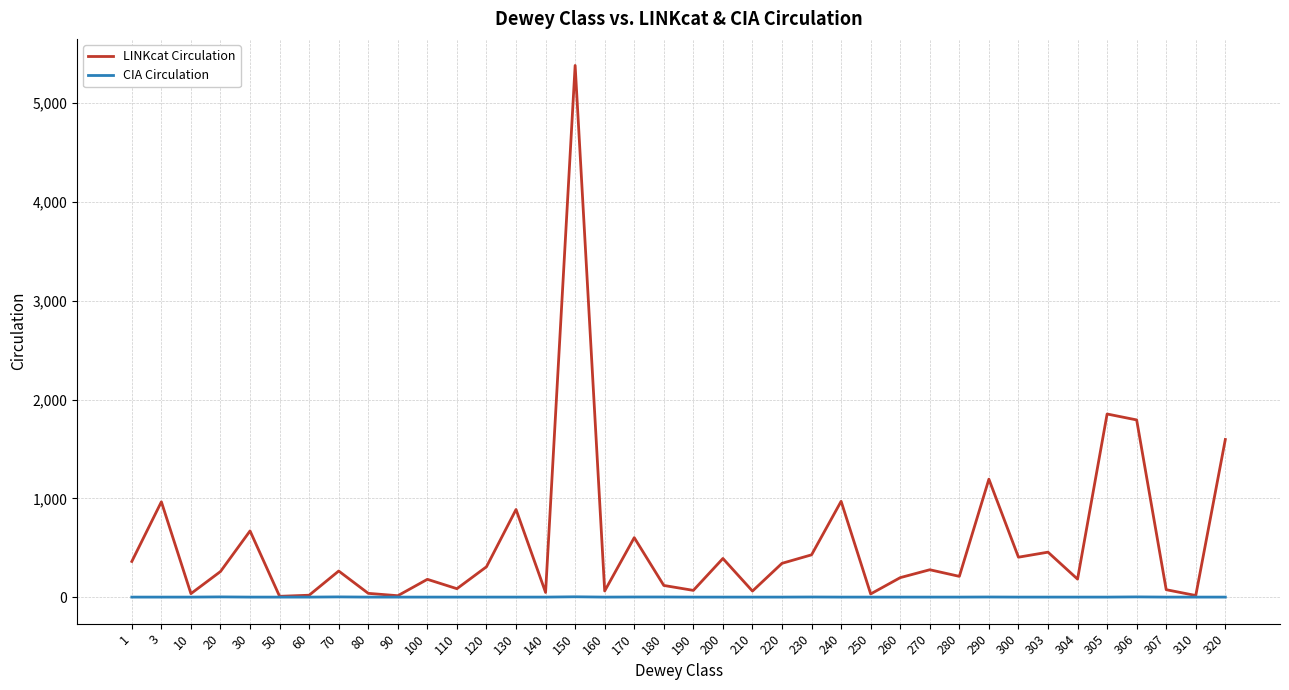

Which series has the widest spread of values?

LINKcat Circulation